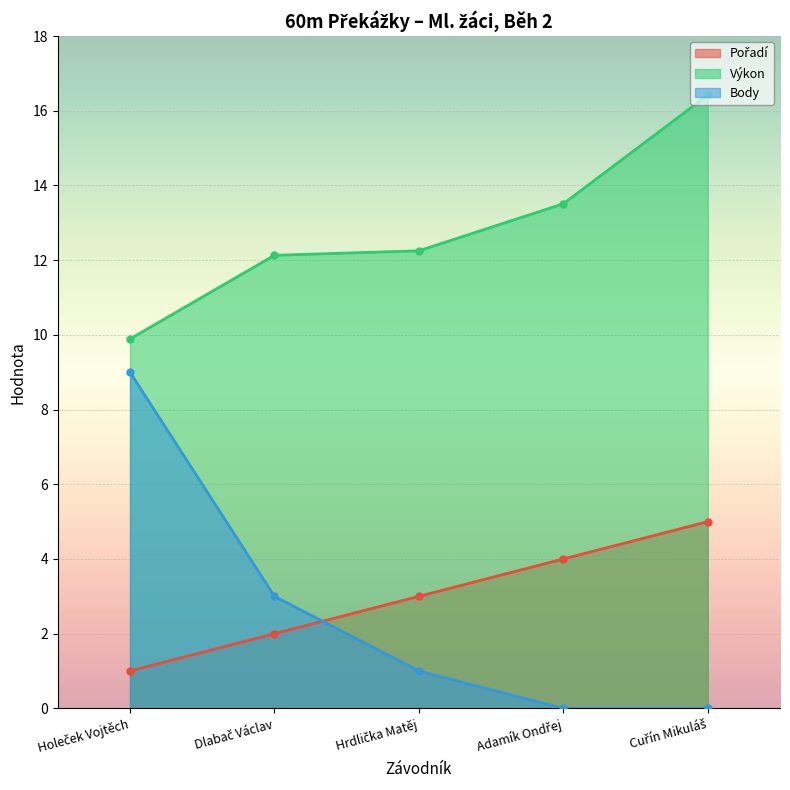

What is the value of the Body point at the 2nd from the left?

3.0